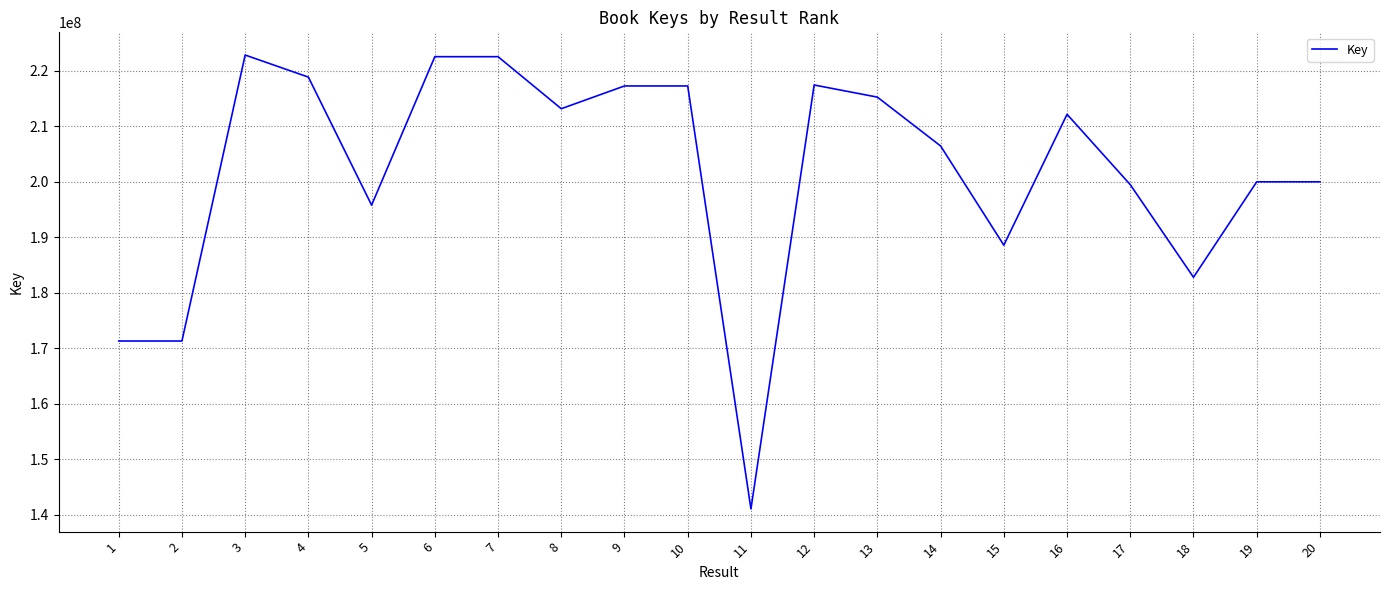

Where is the data nearest to the value 181914867?

18